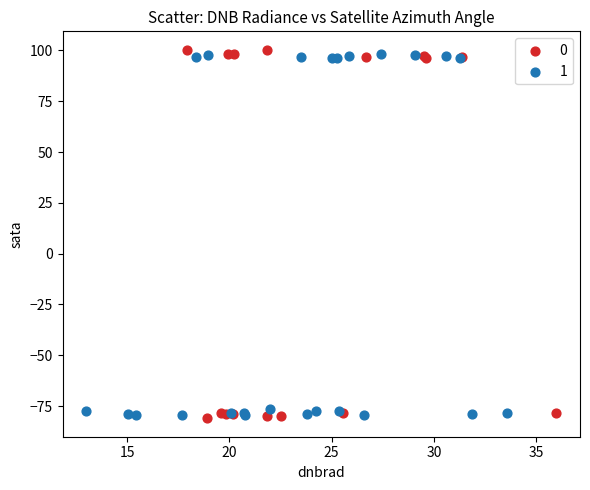

What are all the series names shown in the legend?

0, 1